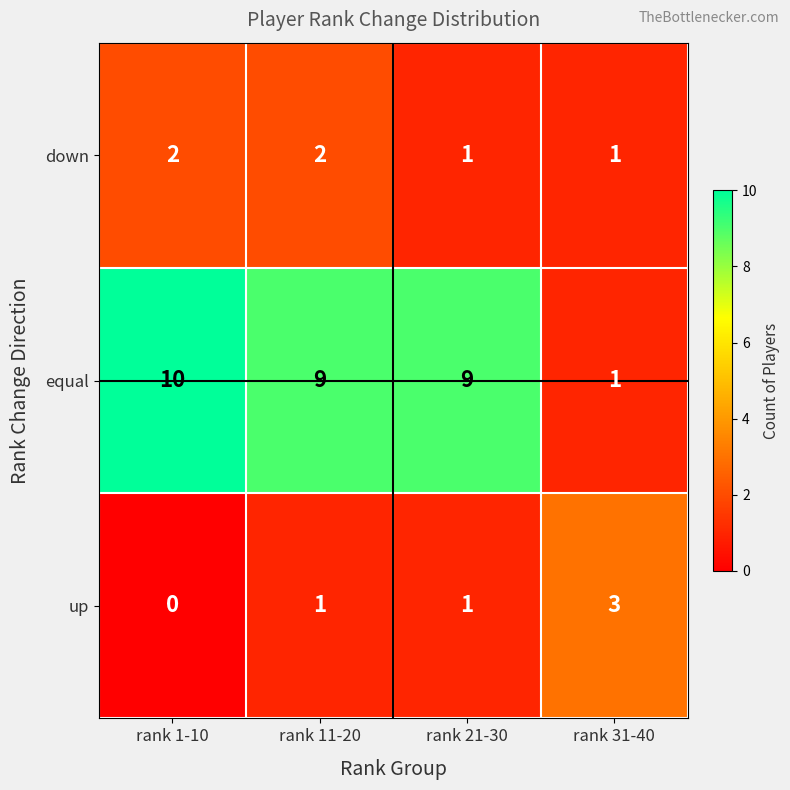

What is the difference between the second highest and minimum values in the equal series?

8